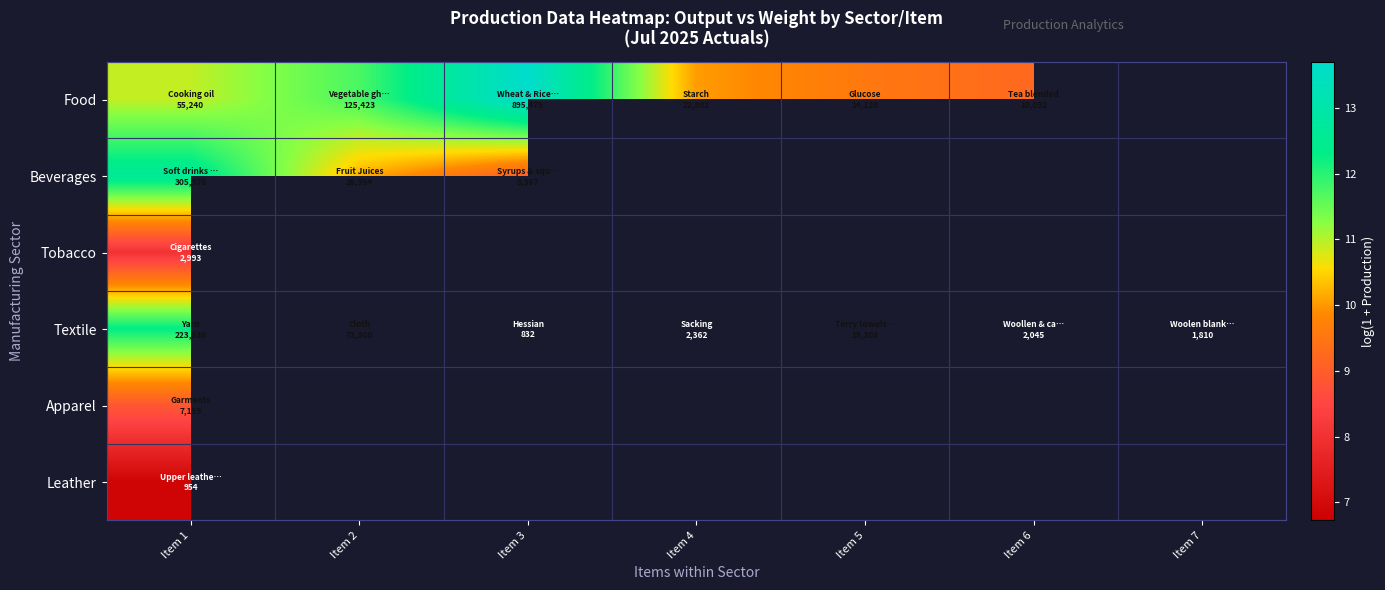

How many values in the Food series exceed 10?

4